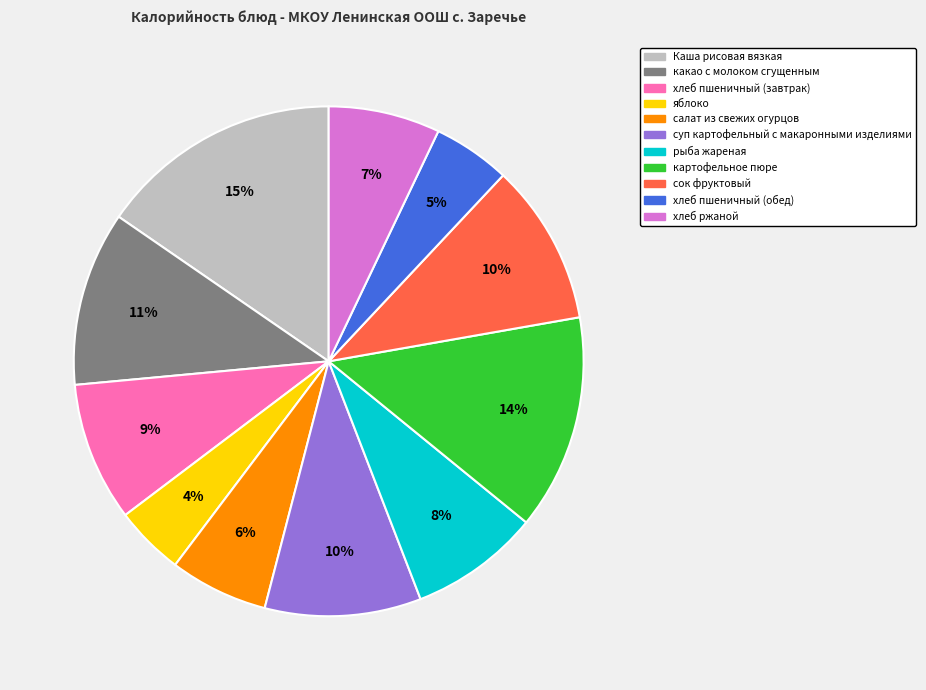

Which slice is the largest?

Каша рисовая вязкая